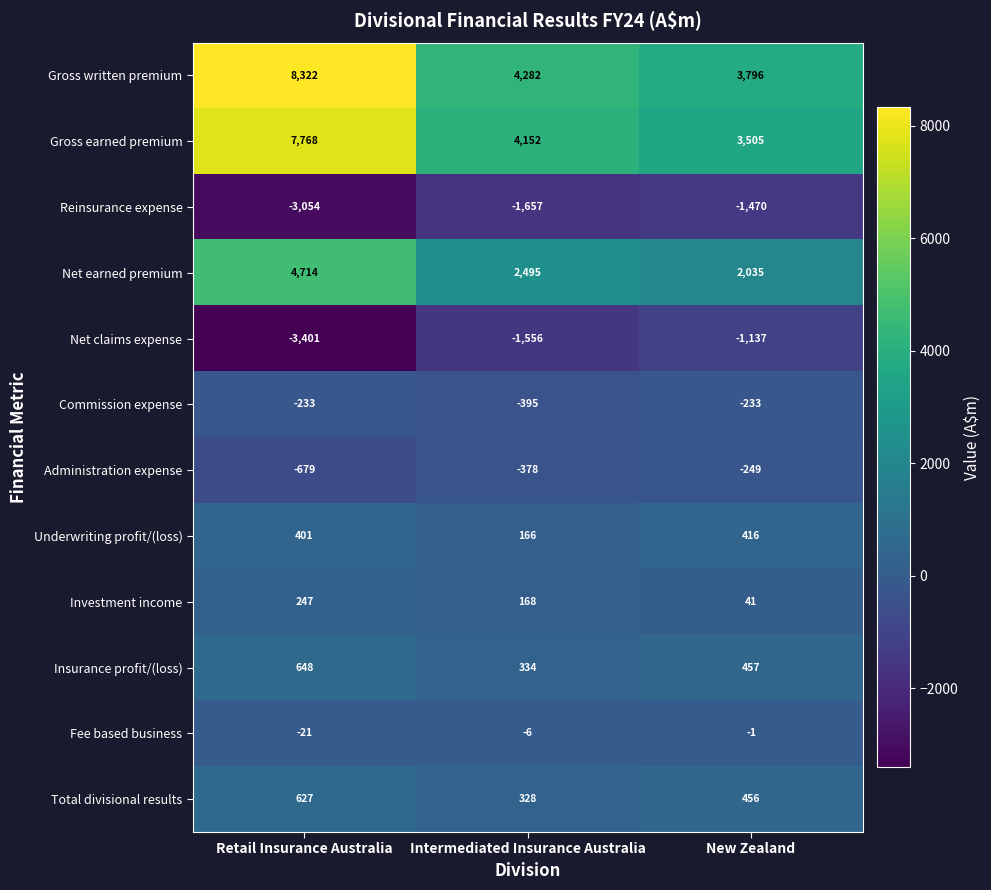

Where is Net claims expense nearest to the value -2269?

Intermediated Insurance Australia